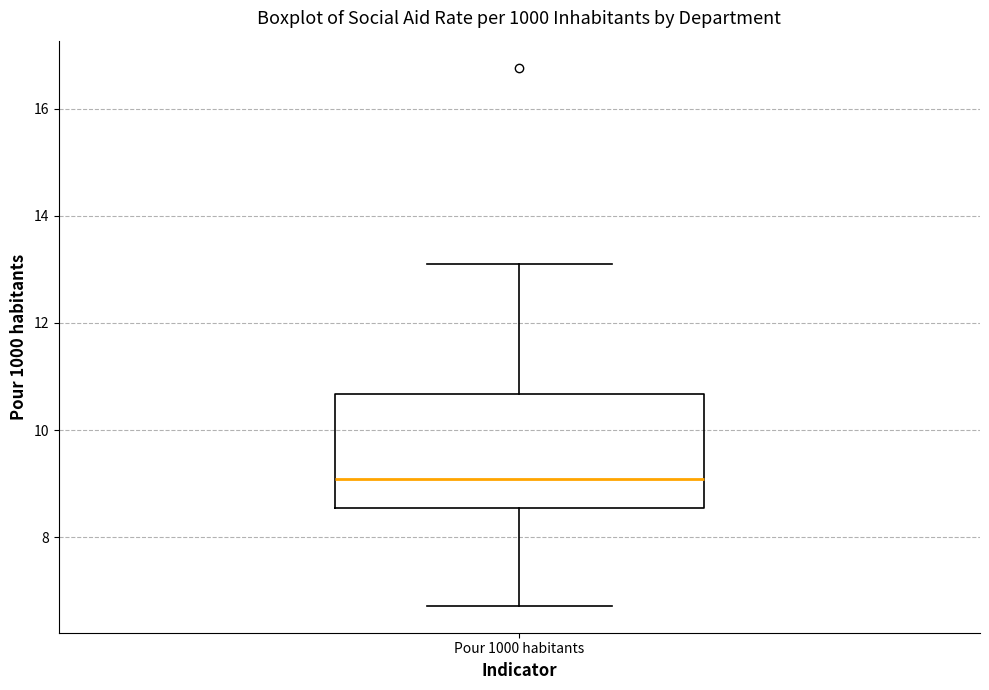

Transcribe this box plot: give where the median line is, the range the box spans, and where the two whiskers end, as read against the y-axis. The values are not printed on the chart, so give them approximately, as read against the axis.

median 9.0, box 8.6 to 10.6, whiskers 6.8 to 13.0